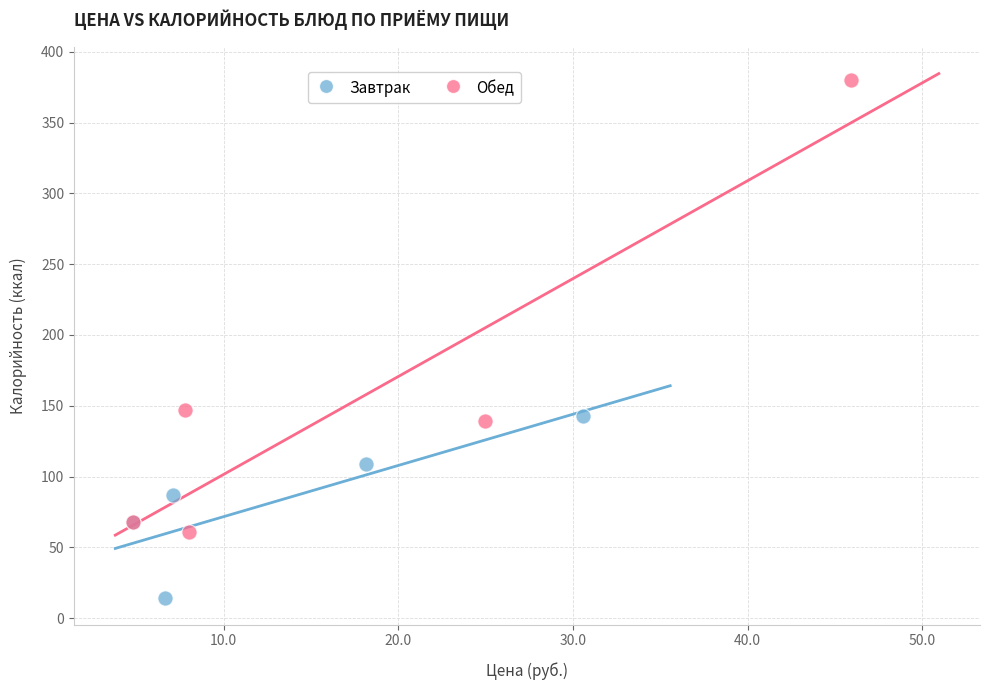

Which series reaches the minimum Y coordinate?

Завтрак